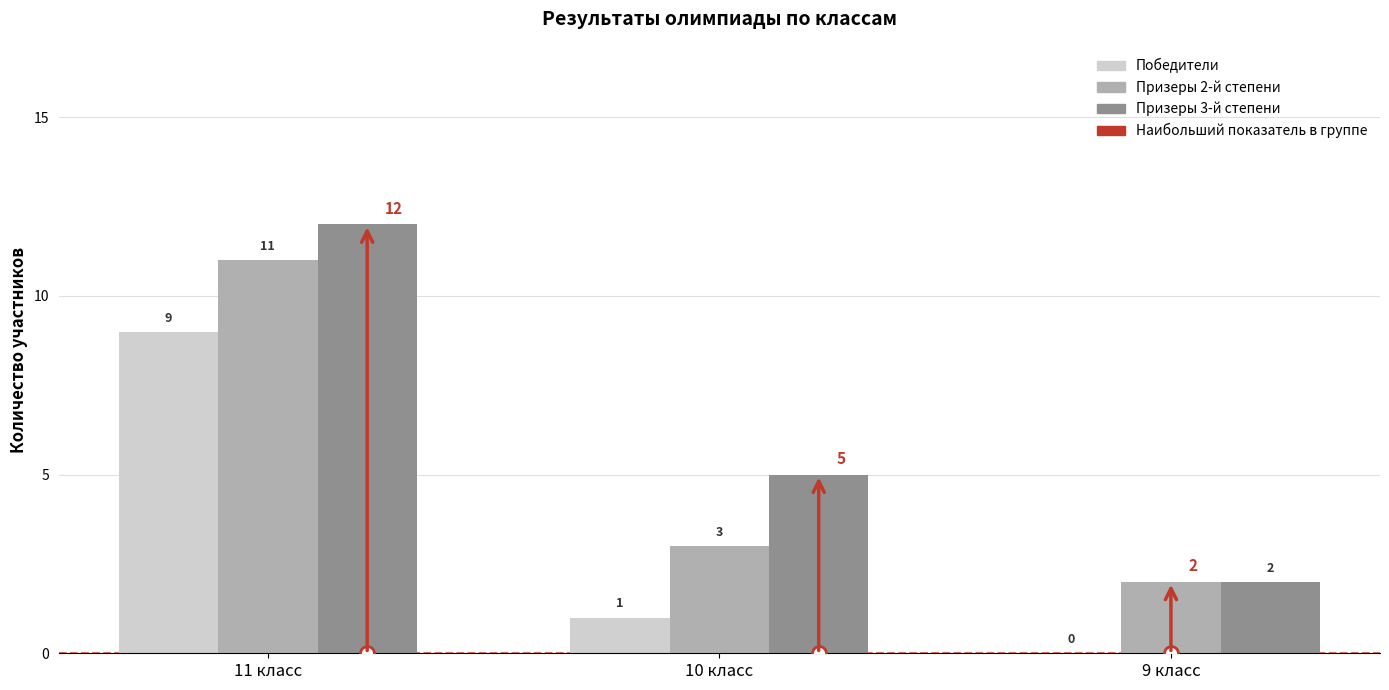

What is the sum of the Победители values at 10 класс and 11 класс?

10